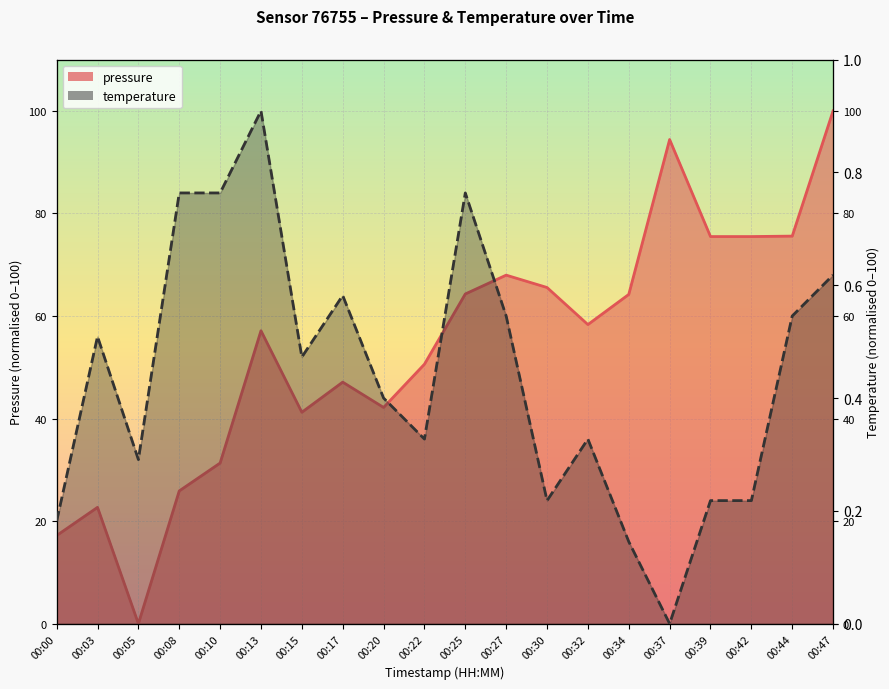

What is the greatest value displayed?

100.0